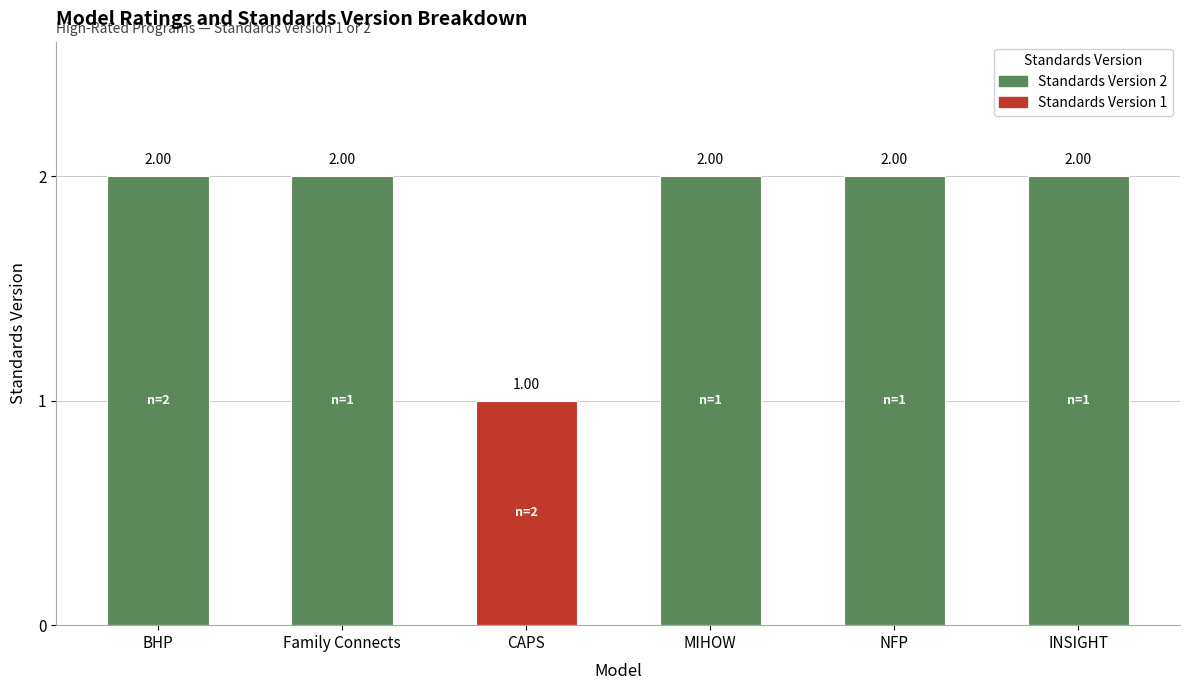

Are the bars horizontal?

No